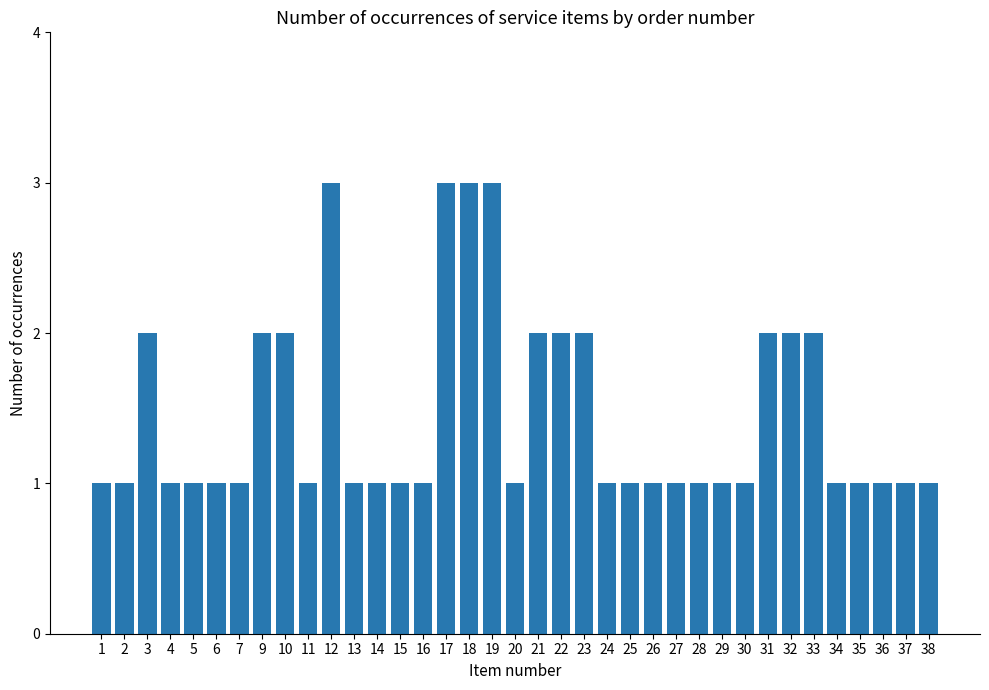

What is the maximum value shown in the chart?

3